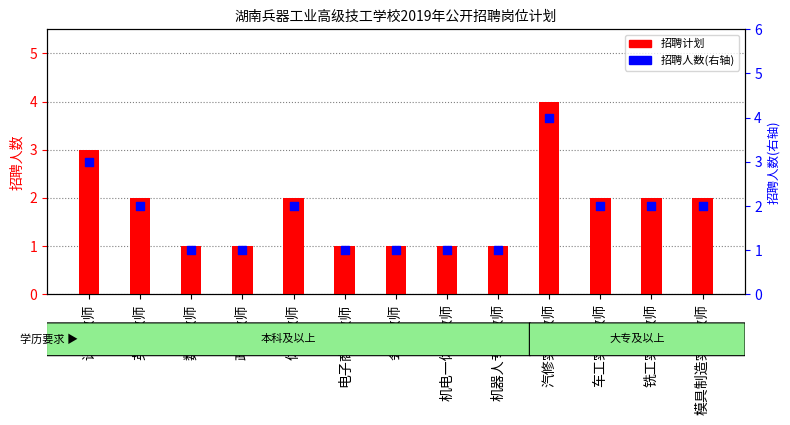

At how many categories does at least one series exceed 3?

1